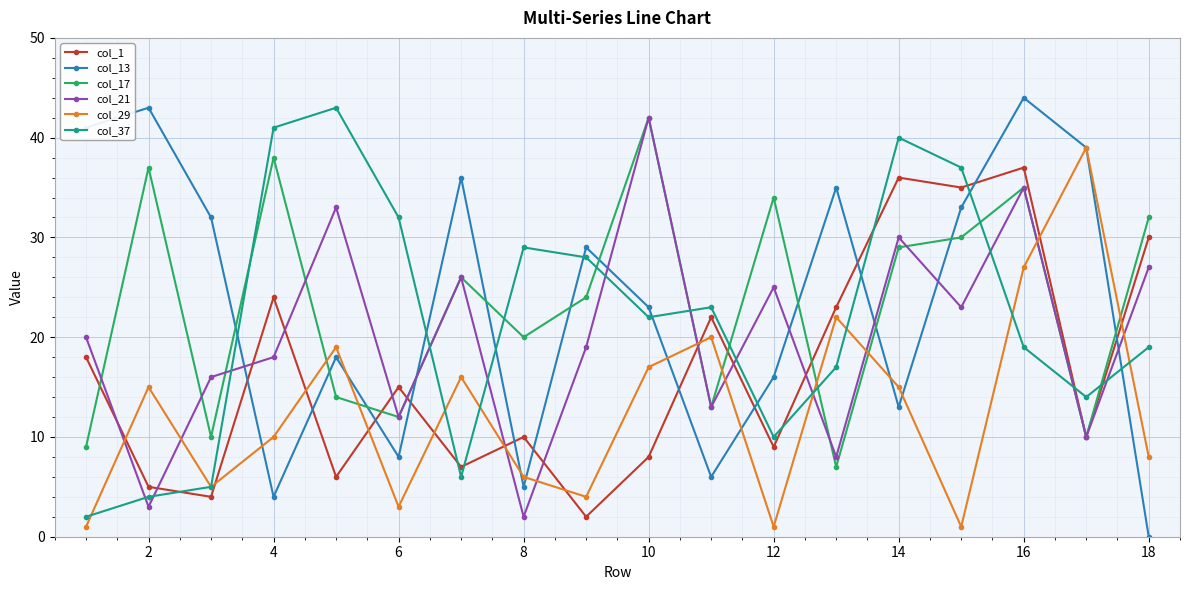

Which series has the largest range (max minus min)?

col_13